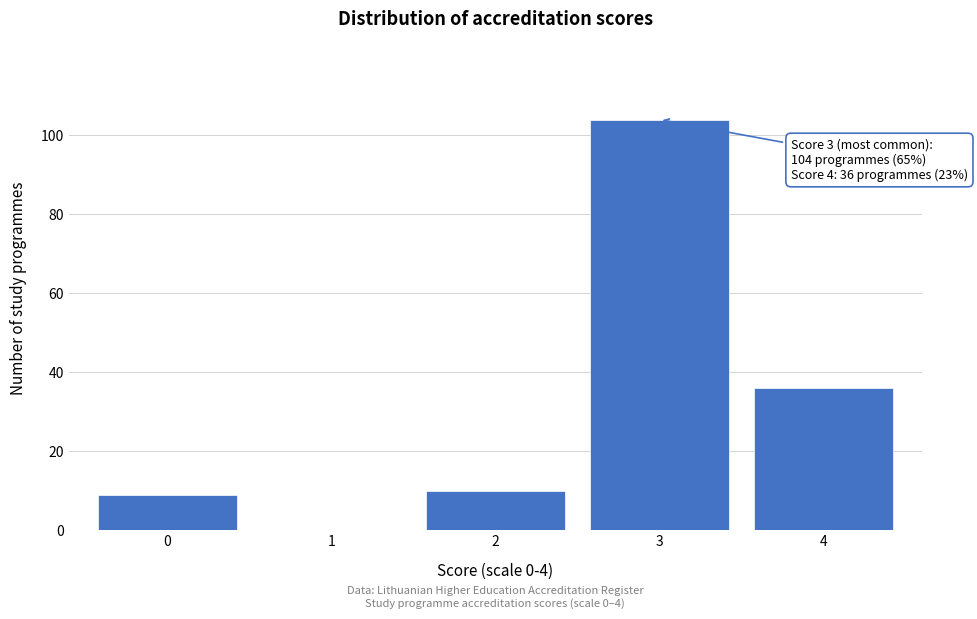

Reading left to right, extract all data points from this chart.

0=9	1=0	2=10	3=104	4=36